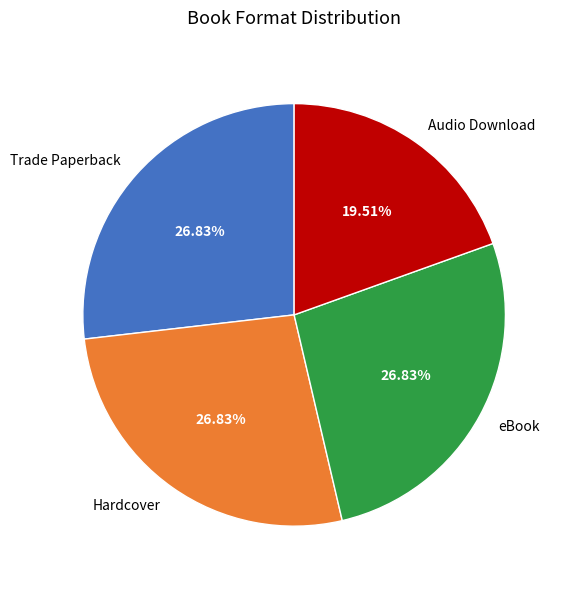

Which has a higher value, Audio Download or eBook?

eBook